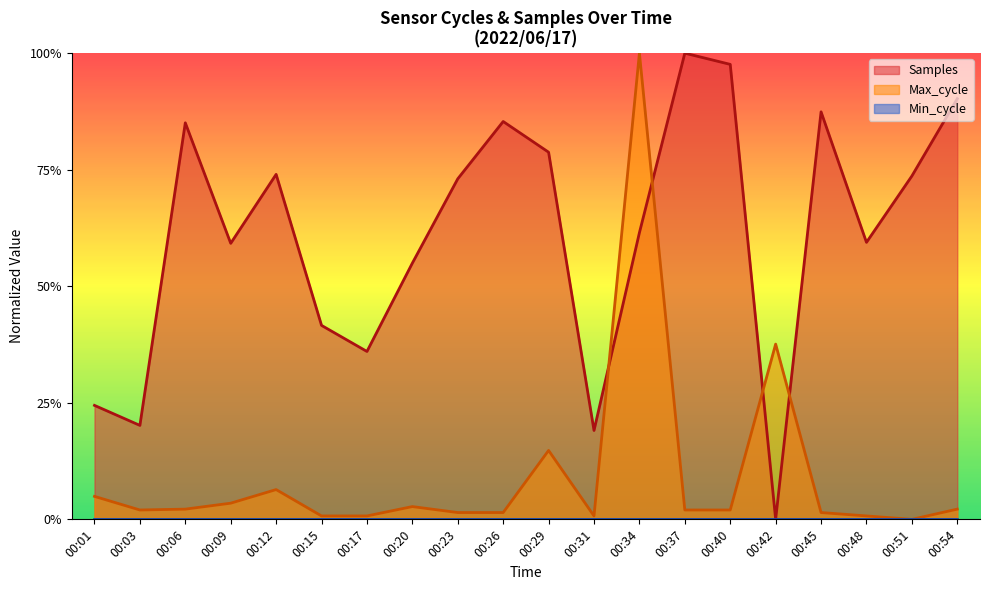

Does the chart have visible grid lines?

No